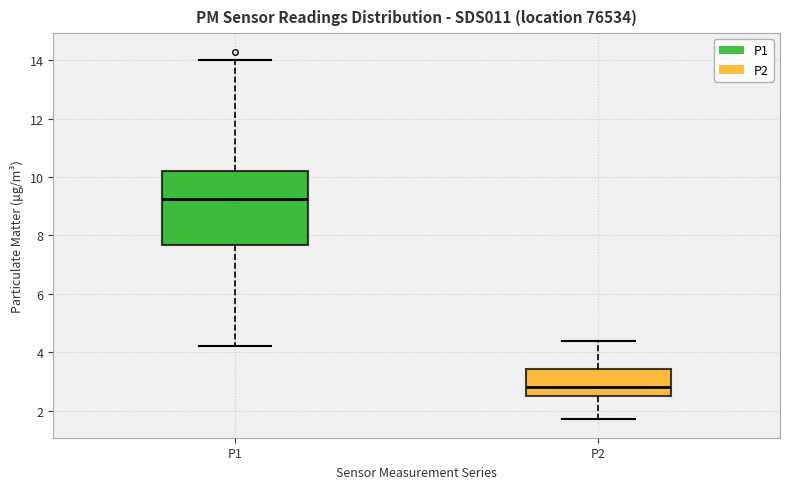

Reading left to right, transcribe this box plot: for each box, give where its median line is, the range the box spans, and where its two whiskers end, as read against the y-axis. The values are not printed on the chart, so give them approximately, as read against the axis.

P1: median 9.2, box 7.6 to 10.2, whiskers 4.2 to 14.0
P2: median 2.8, box 2.6 to 3.4, whiskers 1.8 to 4.4